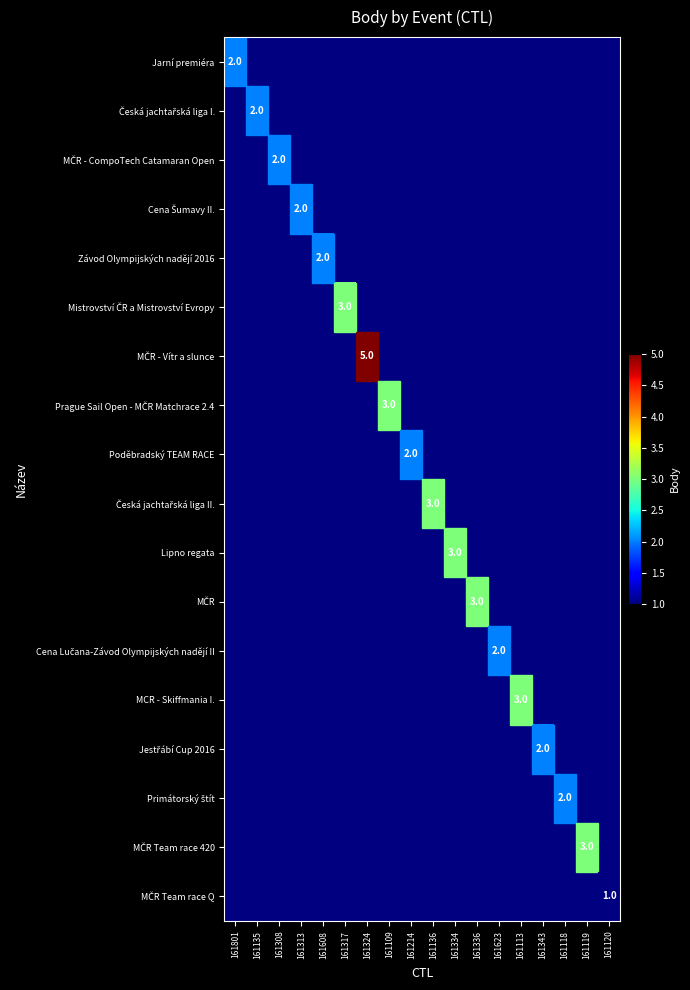

True or false: Poděbradský TEAM RACE has a value of 1 at 161214.

False